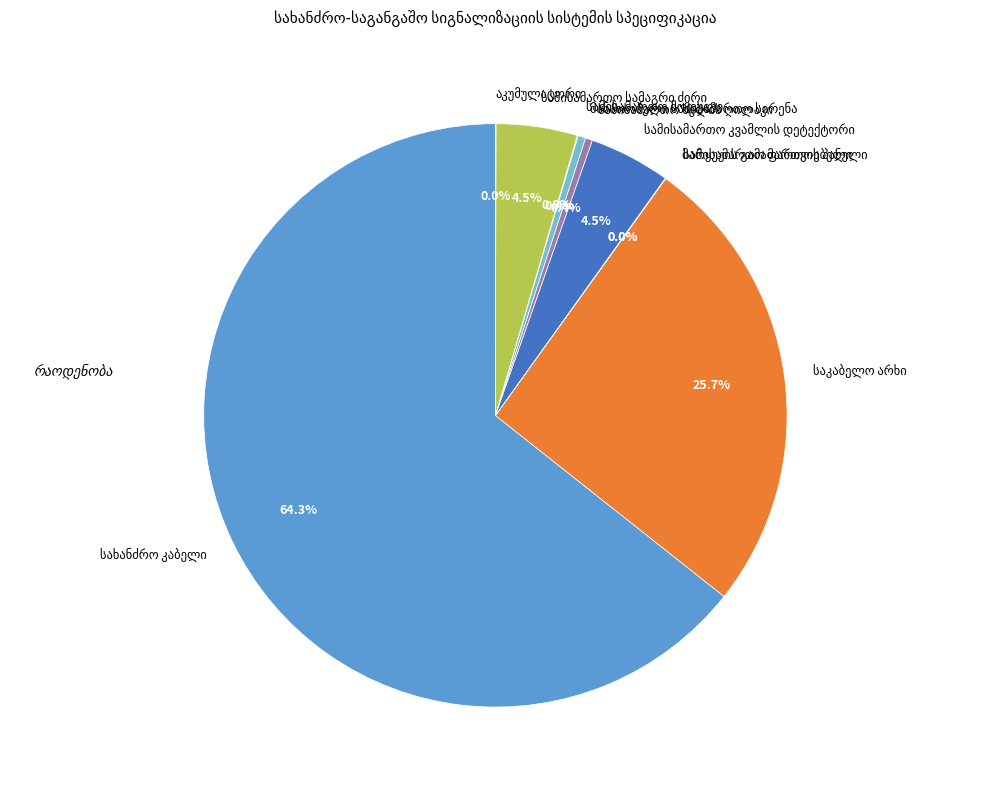

Does any single category account for the majority?

Yes